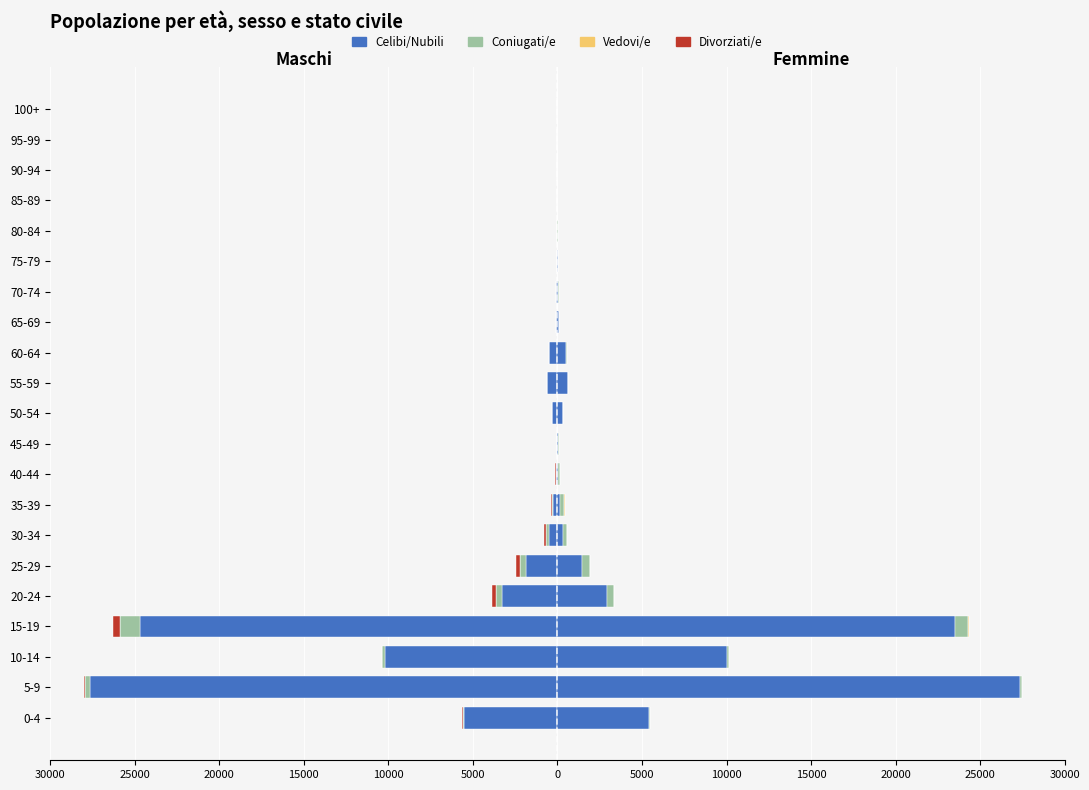

What is the value of the Coniugati/e bar at the 9th from the left?

-339